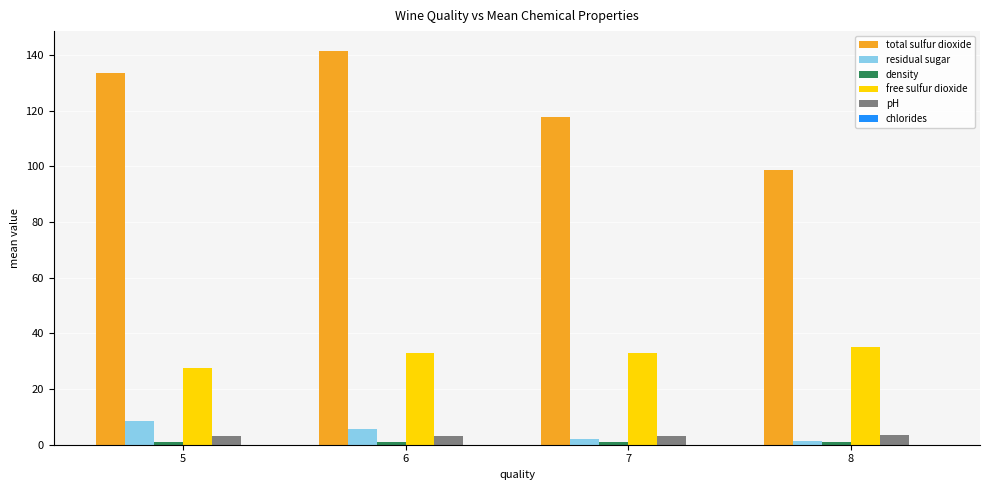

Does the chart contain stacked bars?

No